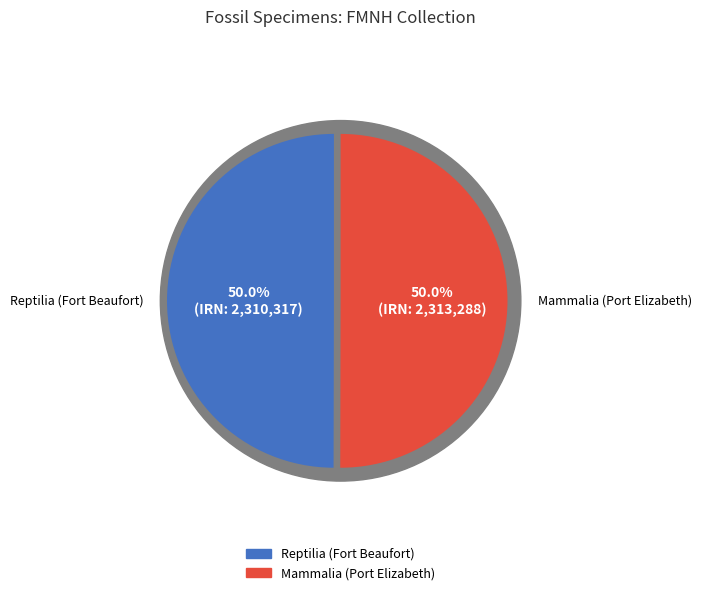

To the nearest percent, what percentage of the pie is Reptilia (Fort Beaufort)?

50%